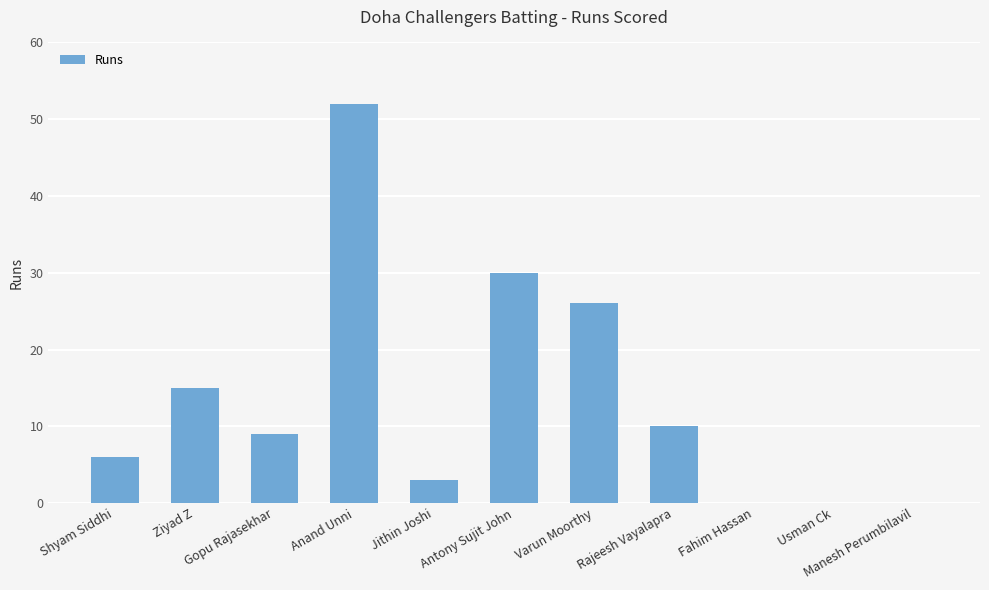

Reading left to right, what are all the values shown in this chart?

6	15	9	52	3	30	26	10	0	0	0